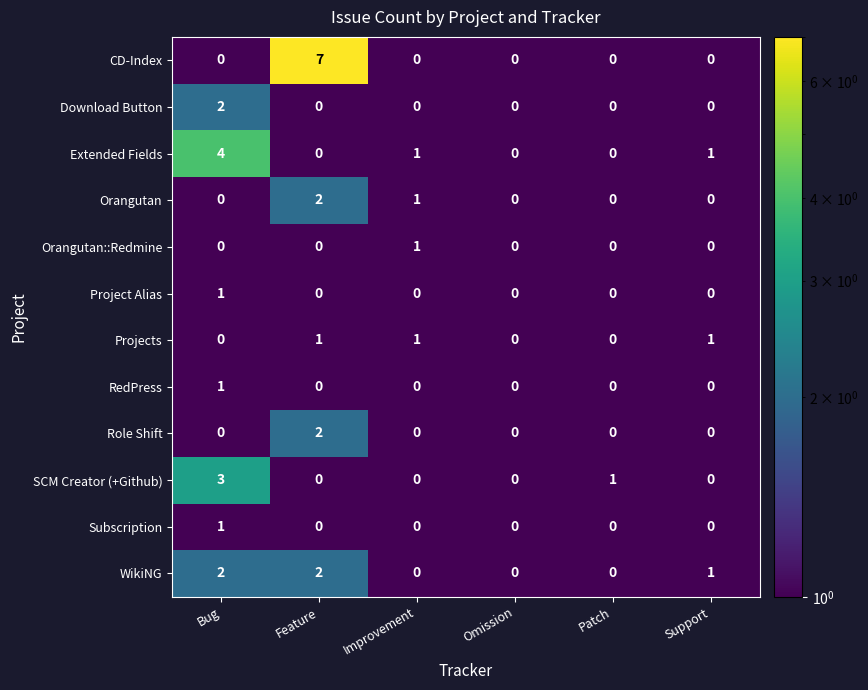

What is the greatest value displayed?

7